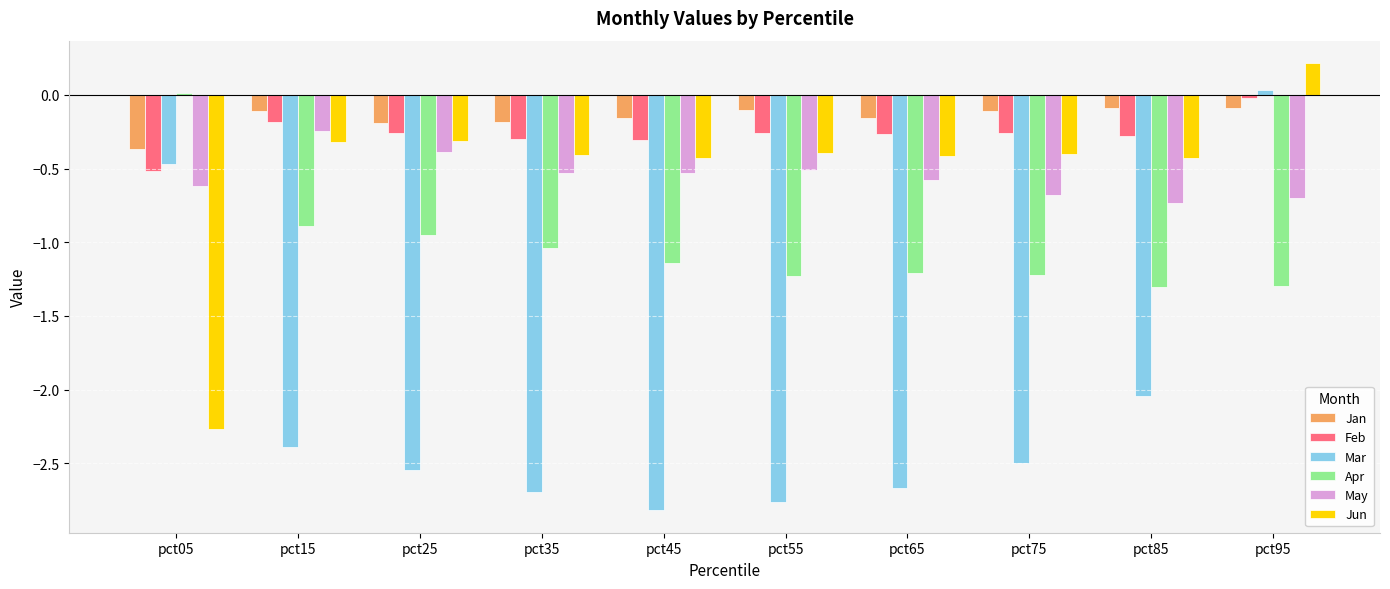

The Mar series shows -0.9 at pct35. True or false?

False